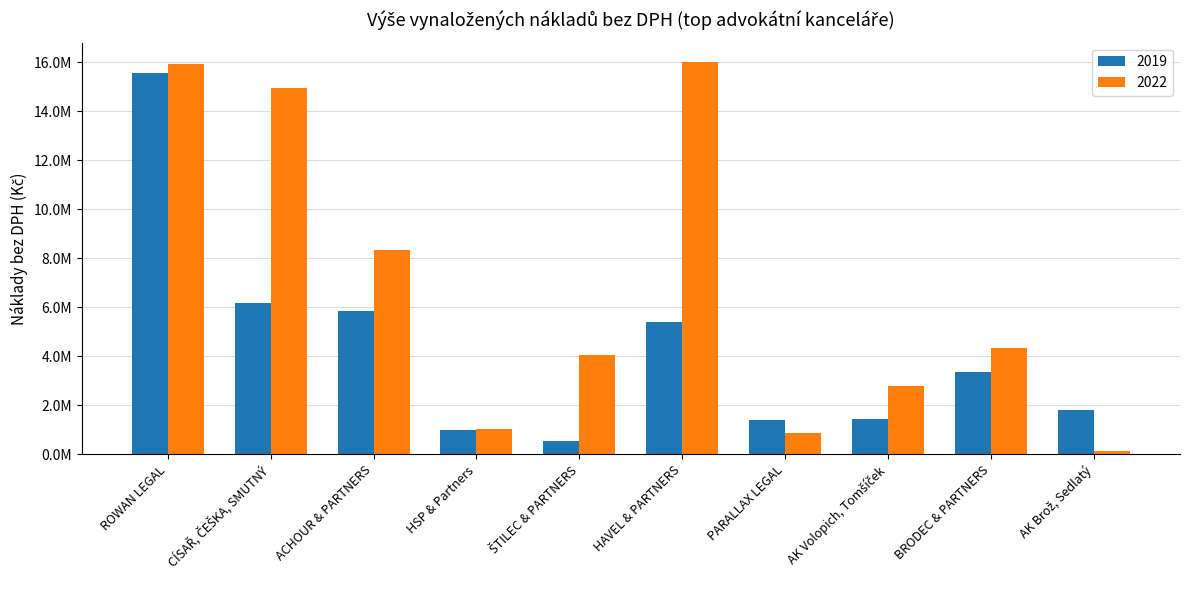

Rank the series at ŠTILEC & PARTNERS from highest to lowest value.

2022, 2019